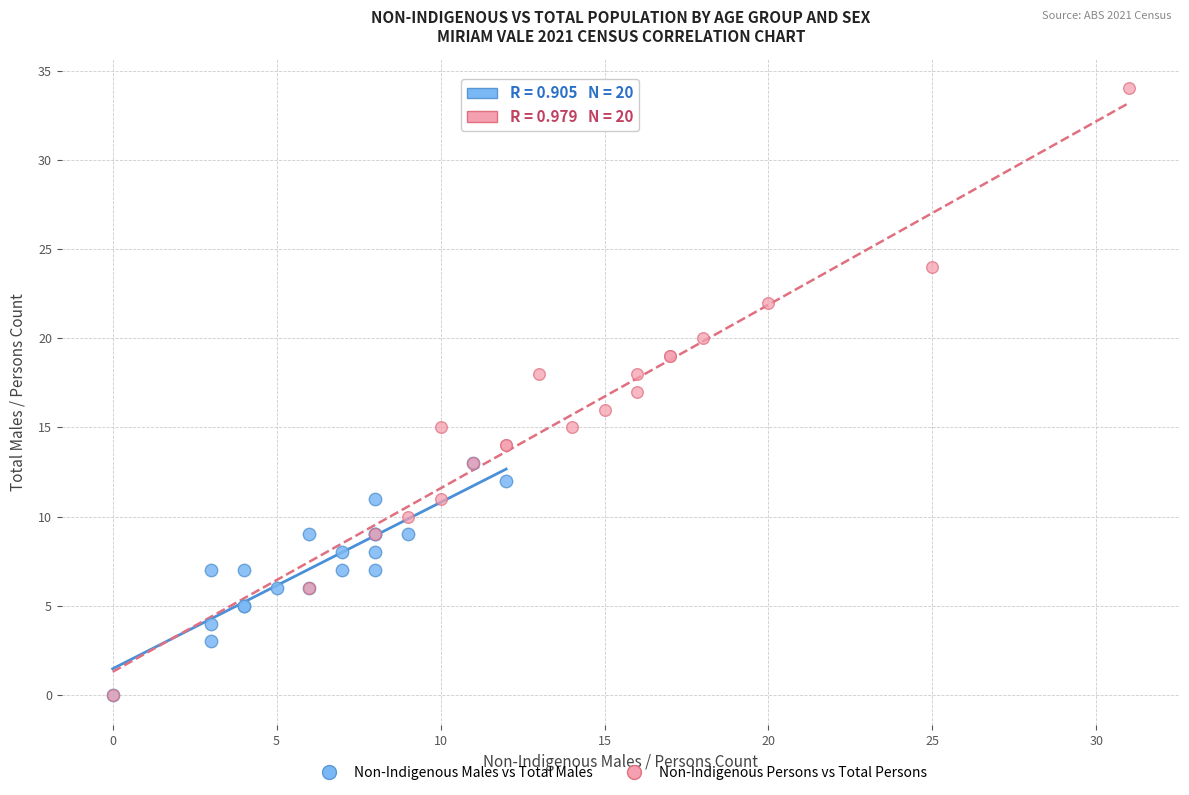

What are all the series names shown in the legend?

Non-Indigenous Males vs Total Males, Non-Indigenous Persons vs Total Persons